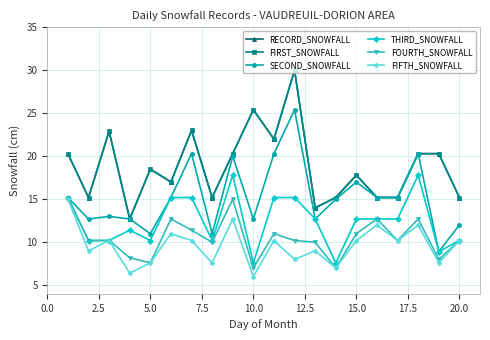

What is the value of the RECORD_SNOWFALL point at the 3rd from the left?

22.9